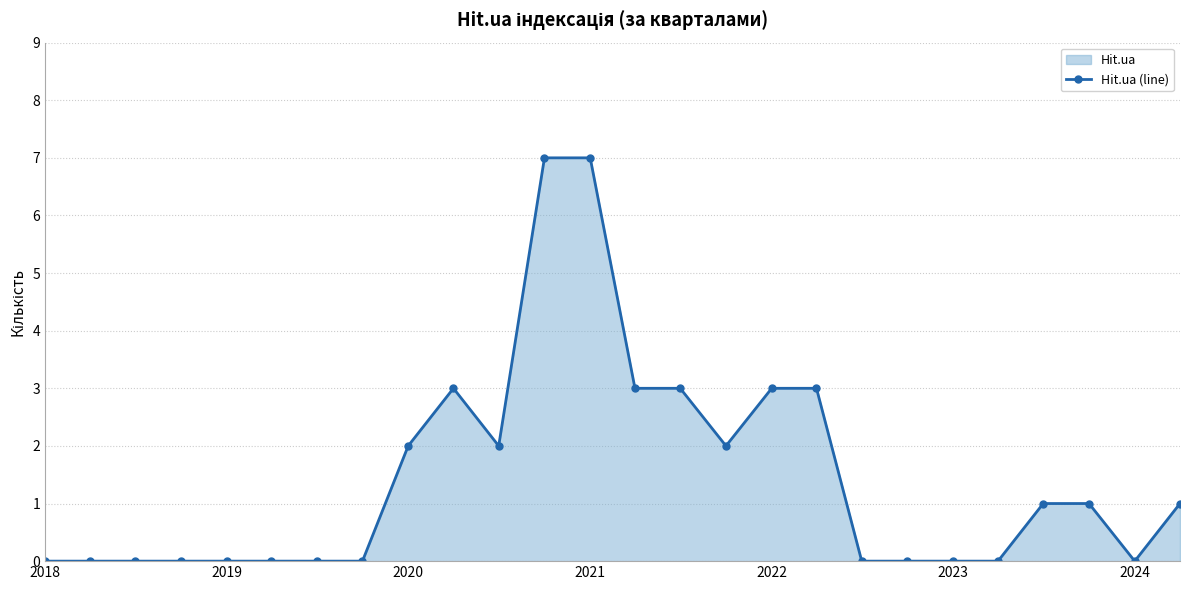

The chart shows a value of 3 at 2019. True or false?

False